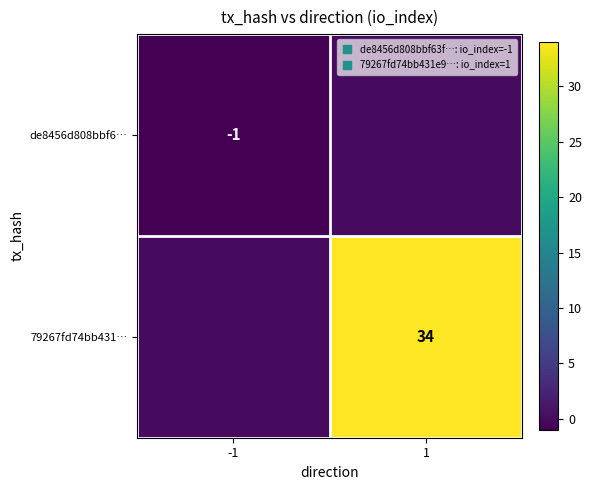

The de8456d808bbf6… series shows 1 at 1. True or false?

False